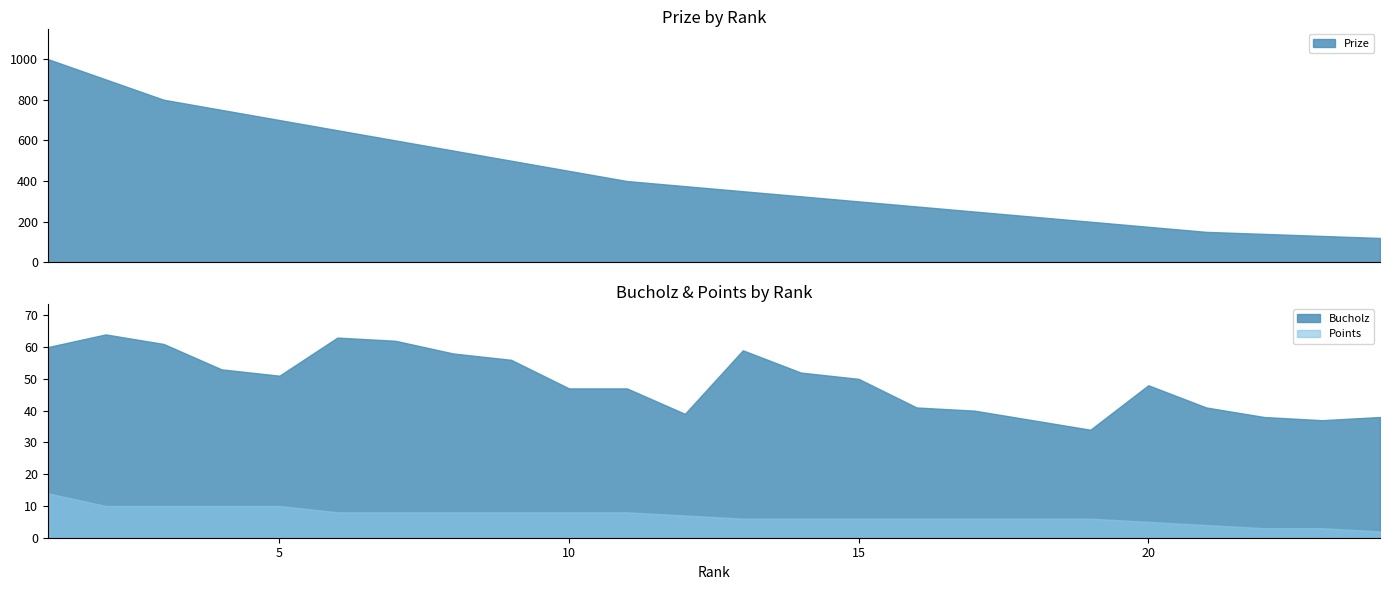

Is the value of Bucholz at 4 greater than the value of Prize at 21?

No